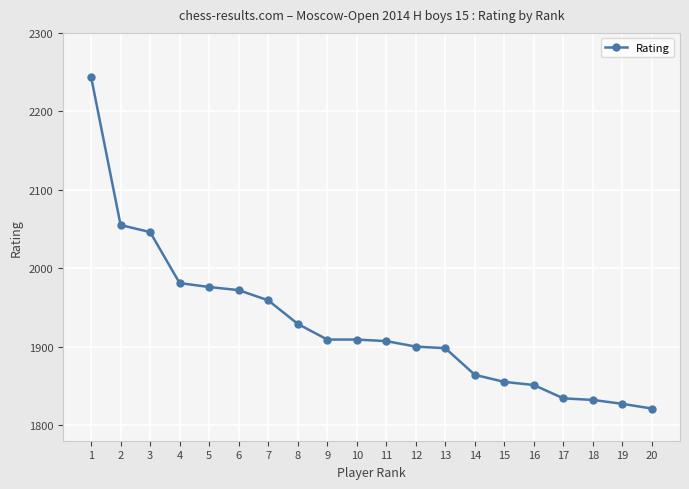

What is the difference between the second highest and second lowest values?

228